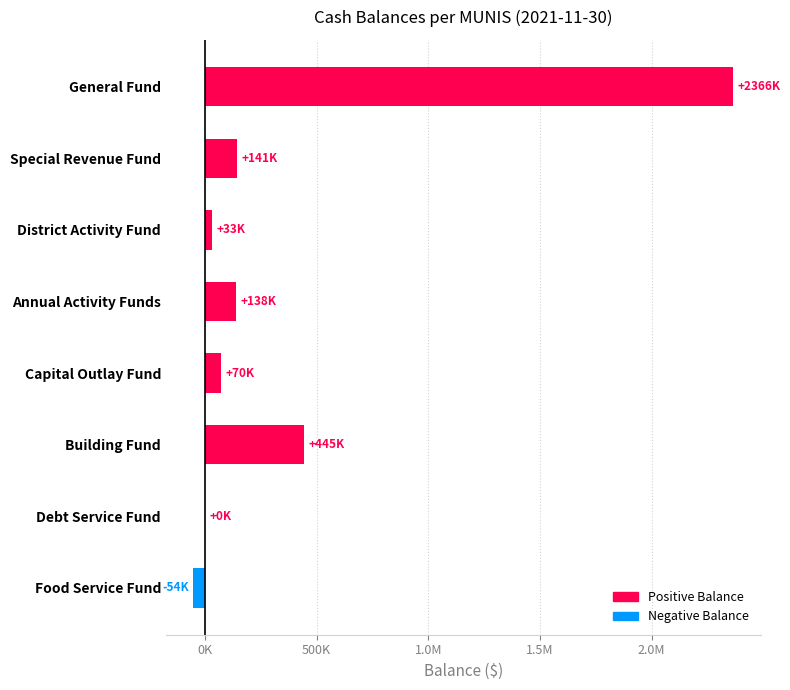

Are the bars horizontal?

Yes